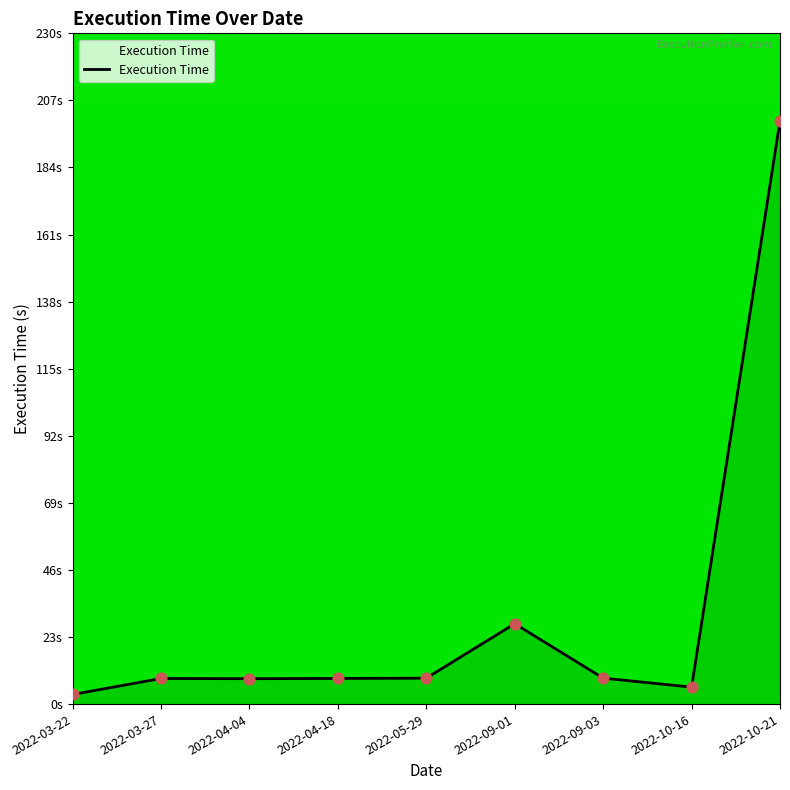

Approximately how many times larger is the value at 2022-10-21 compared to 2022-10-16?

34.4